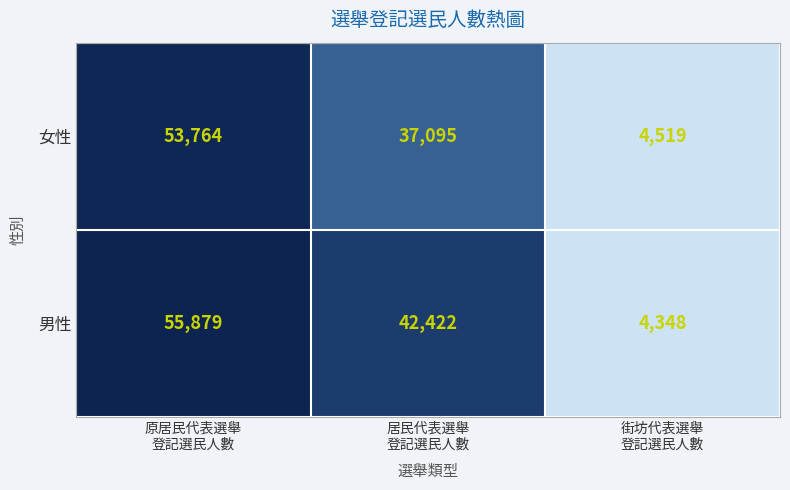

Rank the series by their average value, from lowest to highest.

女性, 男性